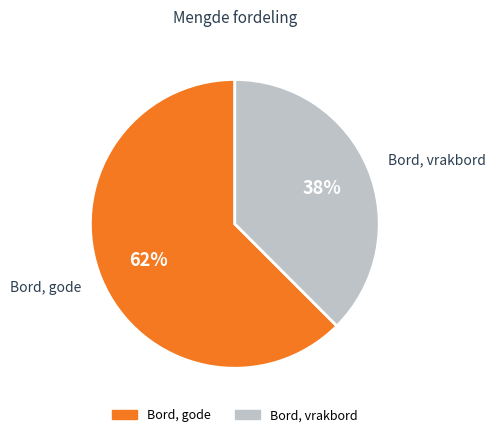

Do Bord, vrakbord and Bord, gode together represent more than half of the pie?

Yes